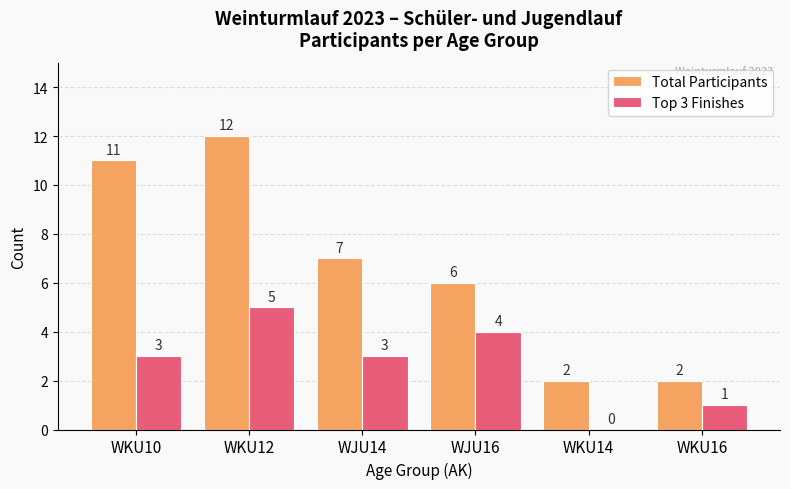

Are the bars horizontal?

No